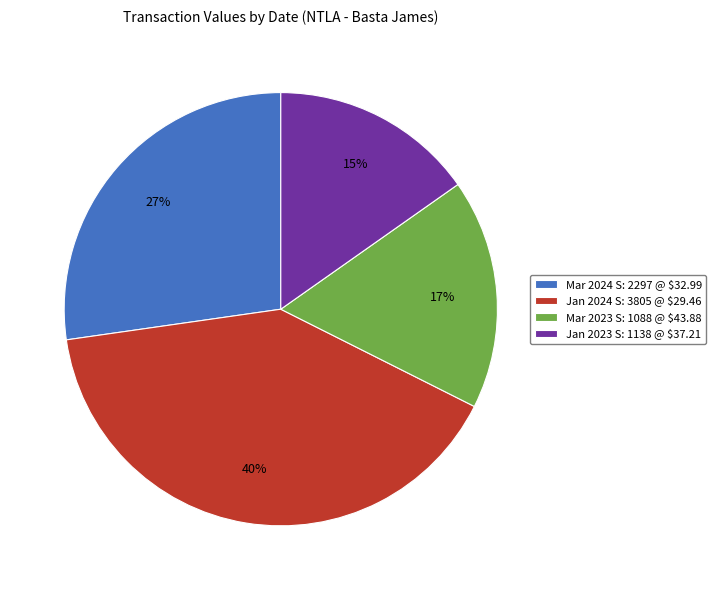

Is it true that Mar 2023 S: 1088 @ $43.88 is 17% of the pie?

True